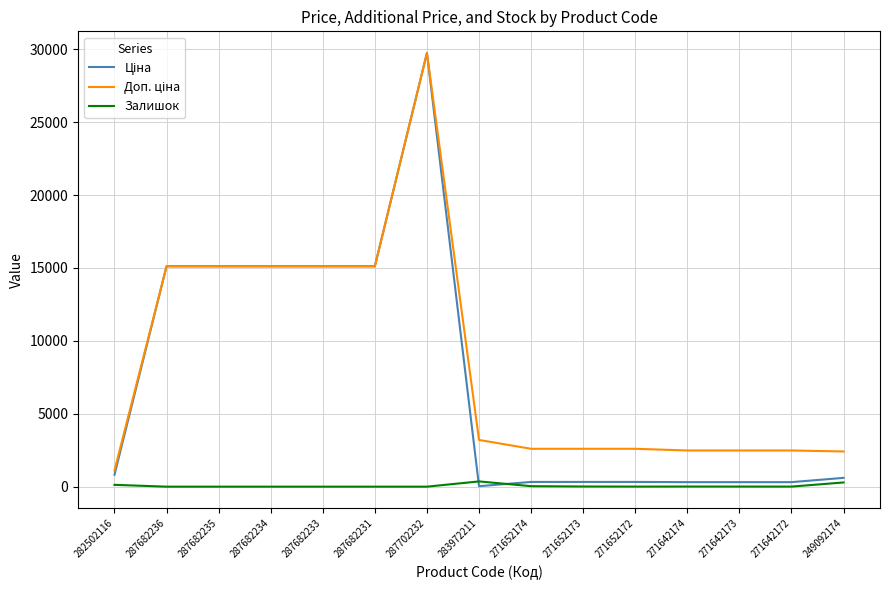

Is it true that Залишок equals 0.0 at 287682235?

True